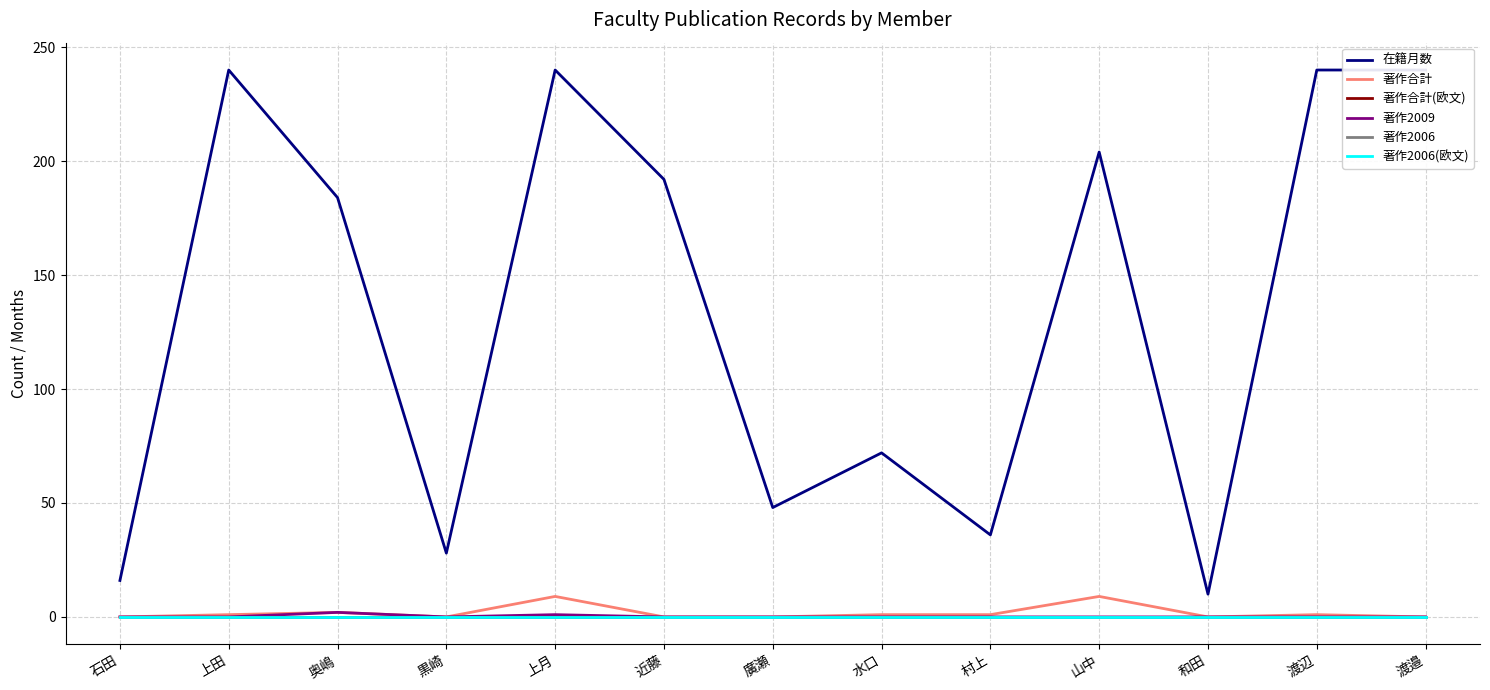

True or false: 著作2006(欧文) has more than 0 points higher than both neighbors.

False